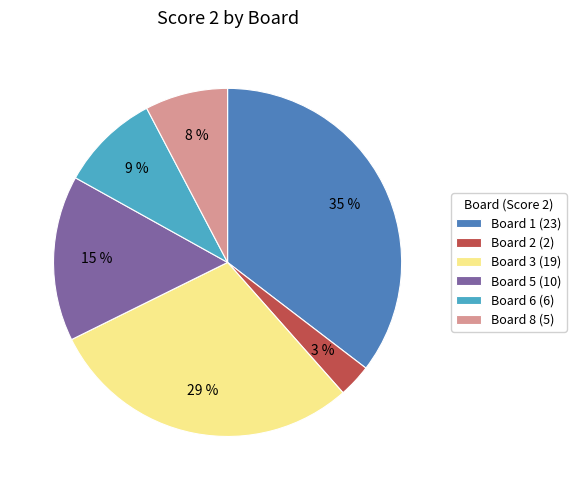

What is the smallest slice in the pie chart?

Board 2 (2)